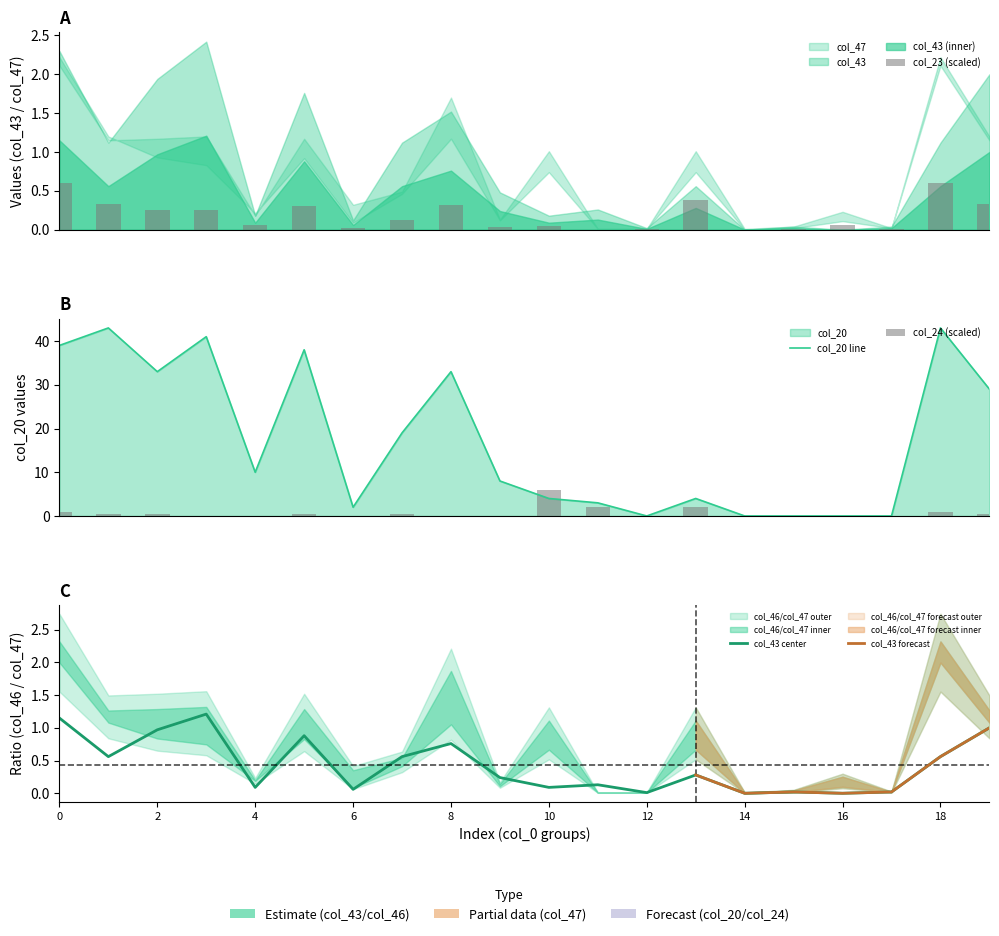

What is the difference between the second highest and minimum values in the col_43 series?

1.1